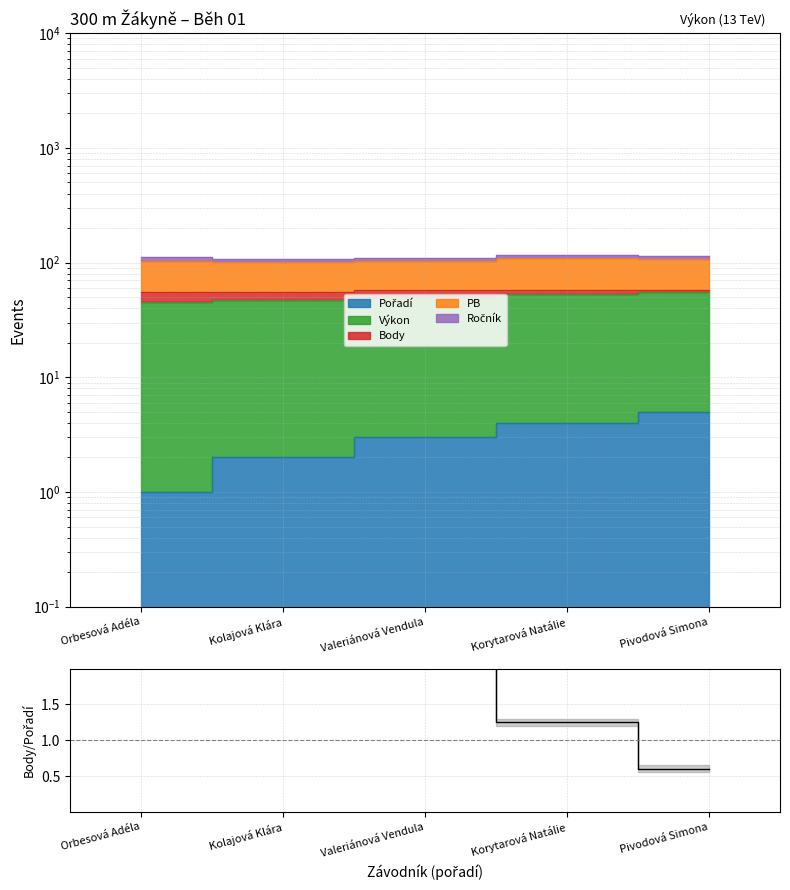

Count the number of categories in the chart.

5